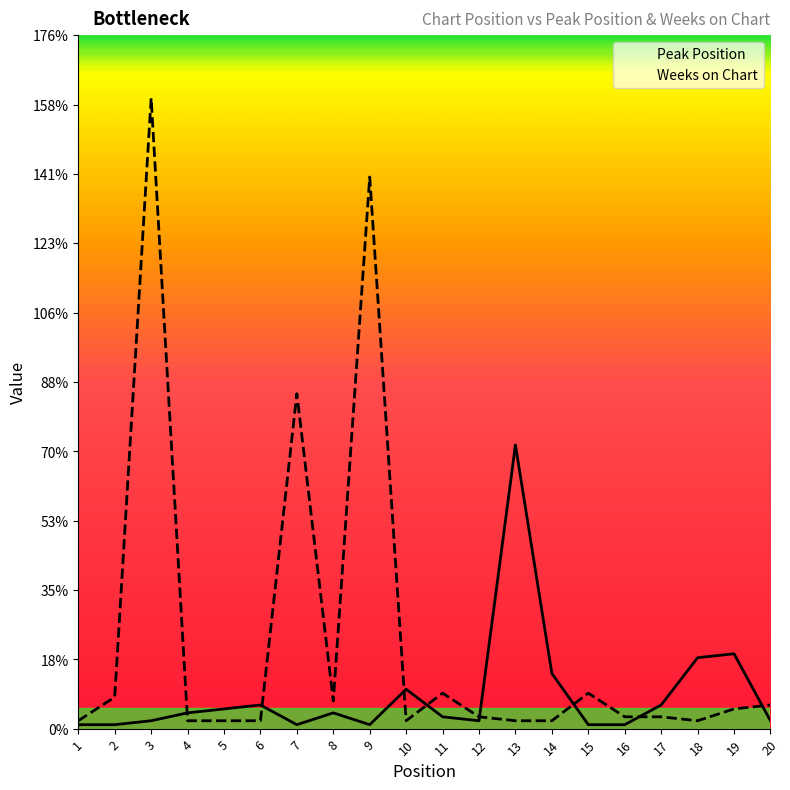

Where is Peak Position nearest to the value 36?

19